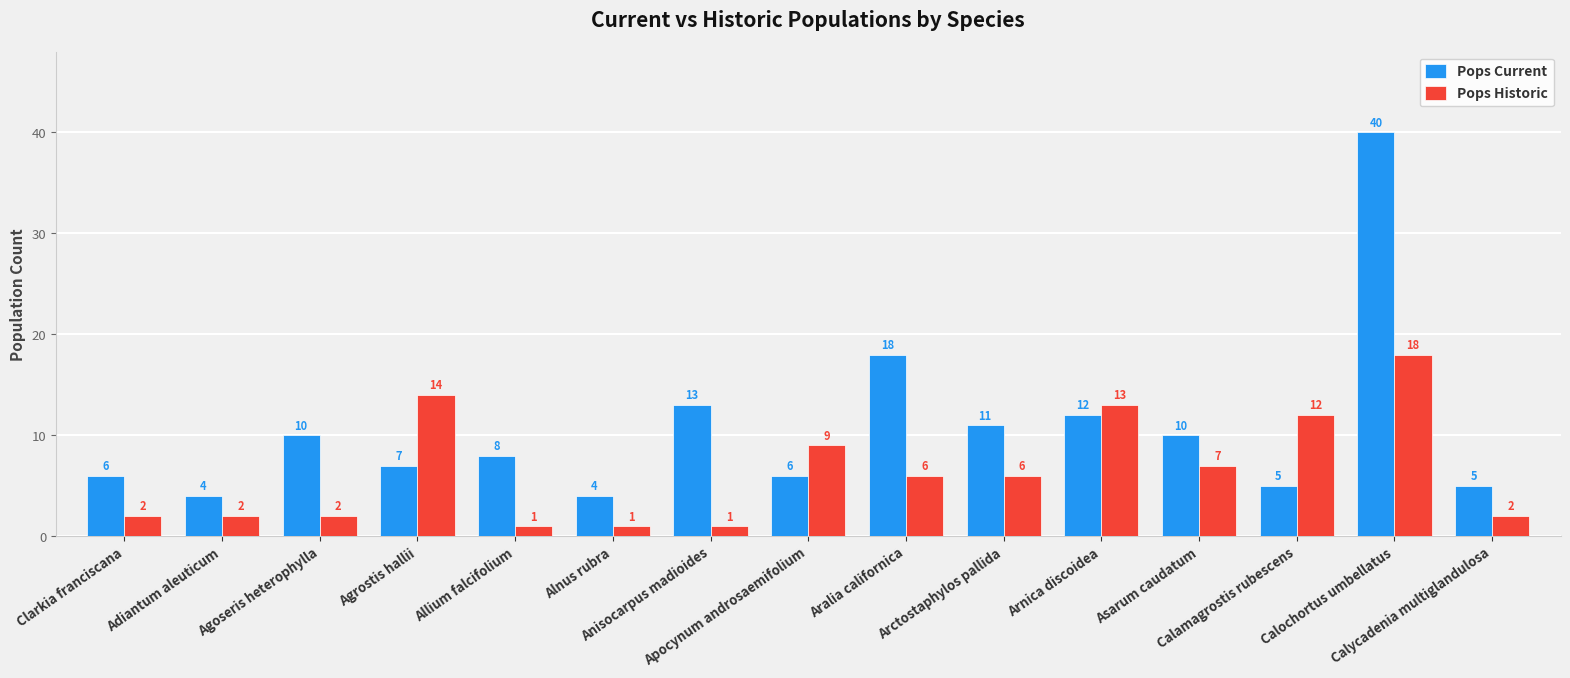

What is the approximate value of Pops Current at Agoseris heterophylla?

10